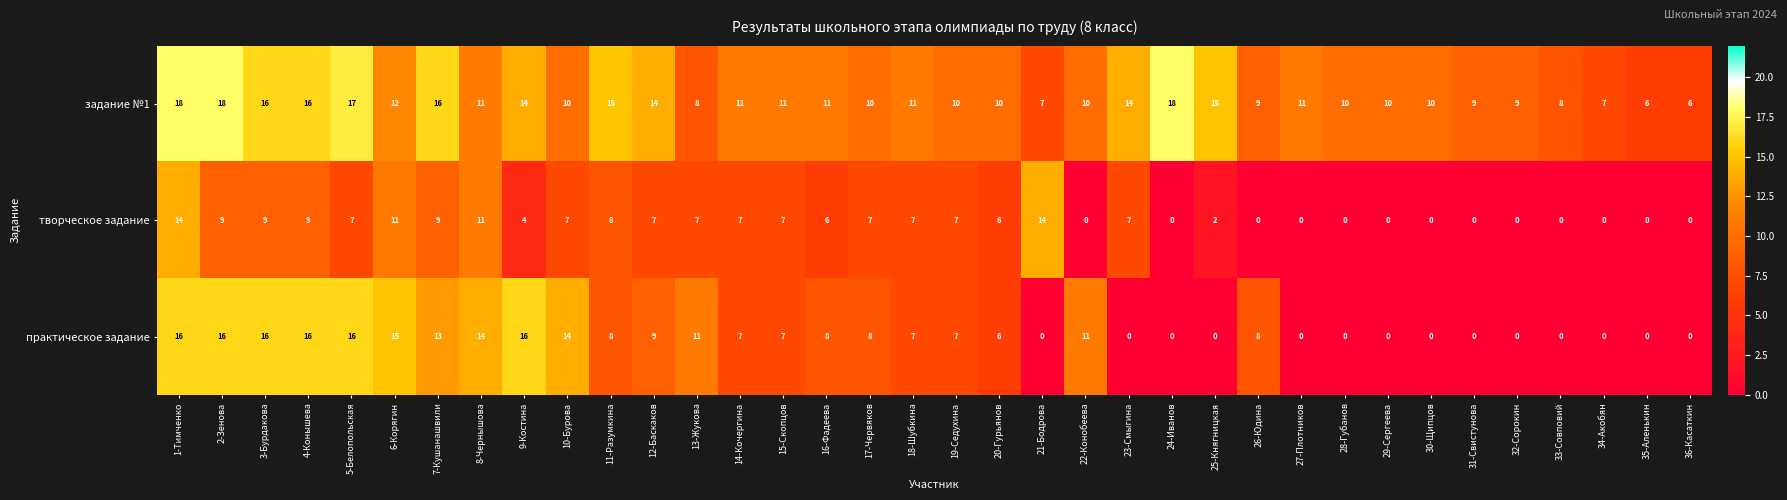

Rank the series by their maximum value, from highest to lowest.

задание №1, практическое задание, творческое задание